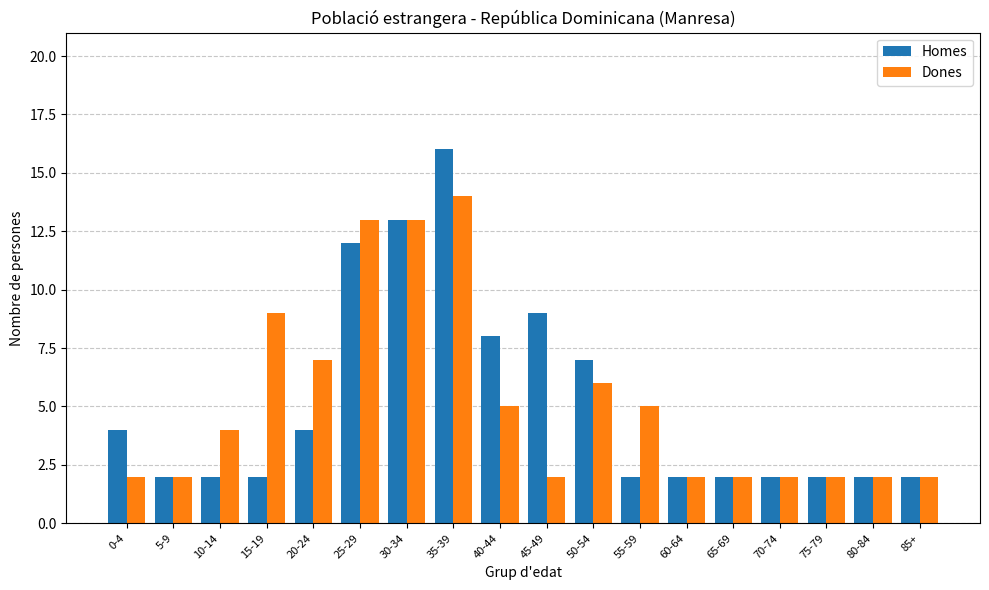

How many bars are there in each group?

2